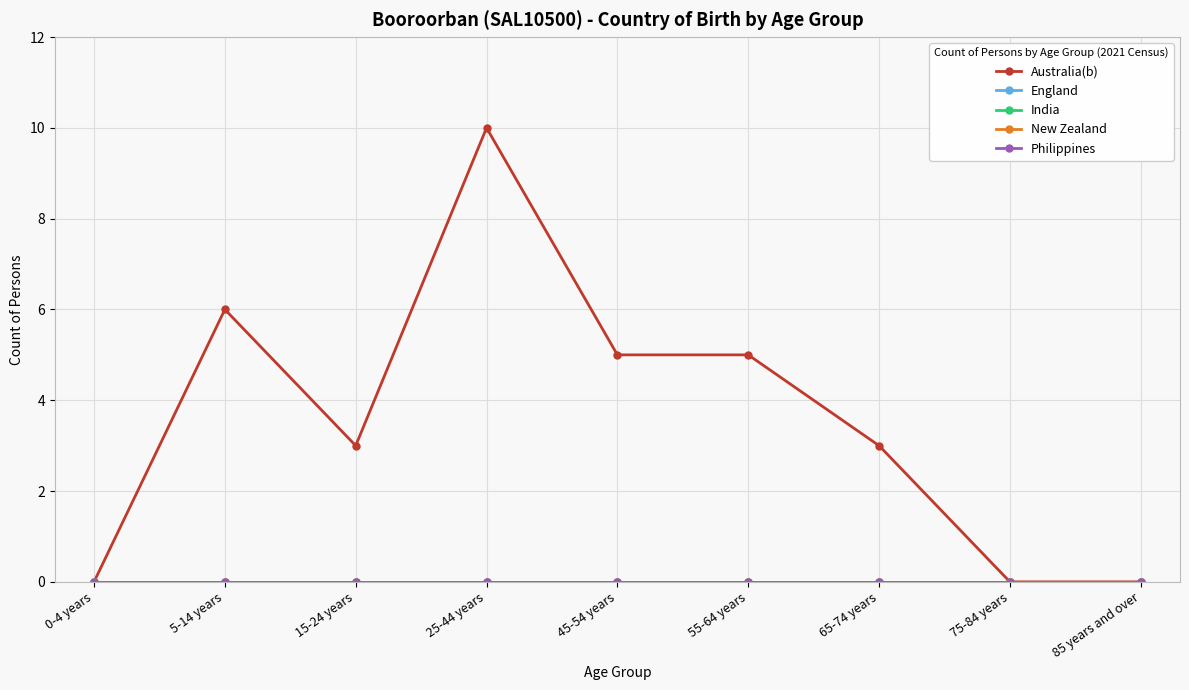

Which series has the largest total across all categories?

Australia(b)